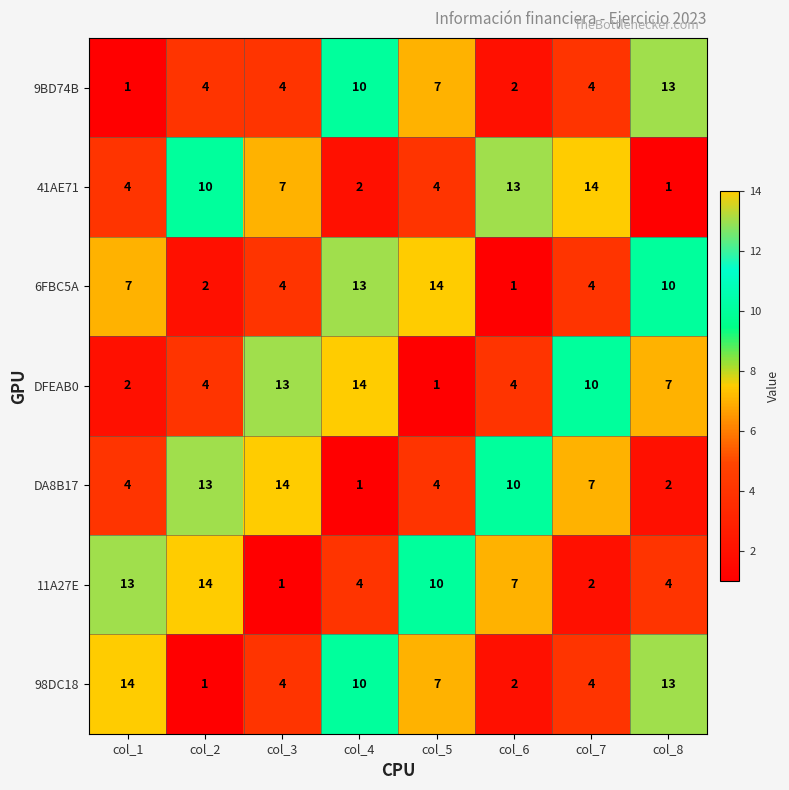

What is the average value of the 11A27E series?

7